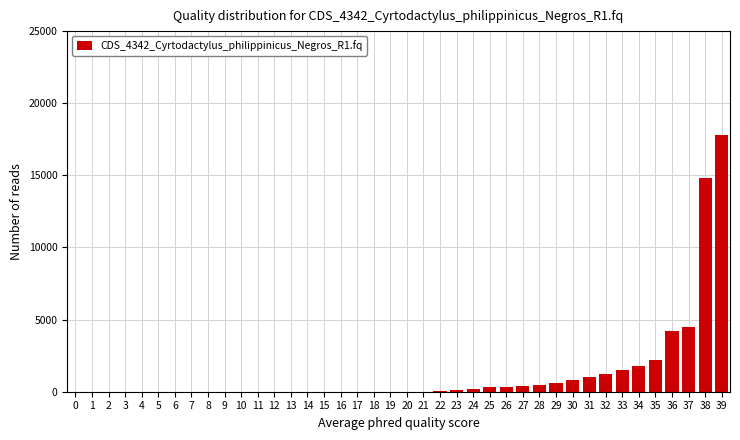

What is the change in value from 20 to 29?

+600